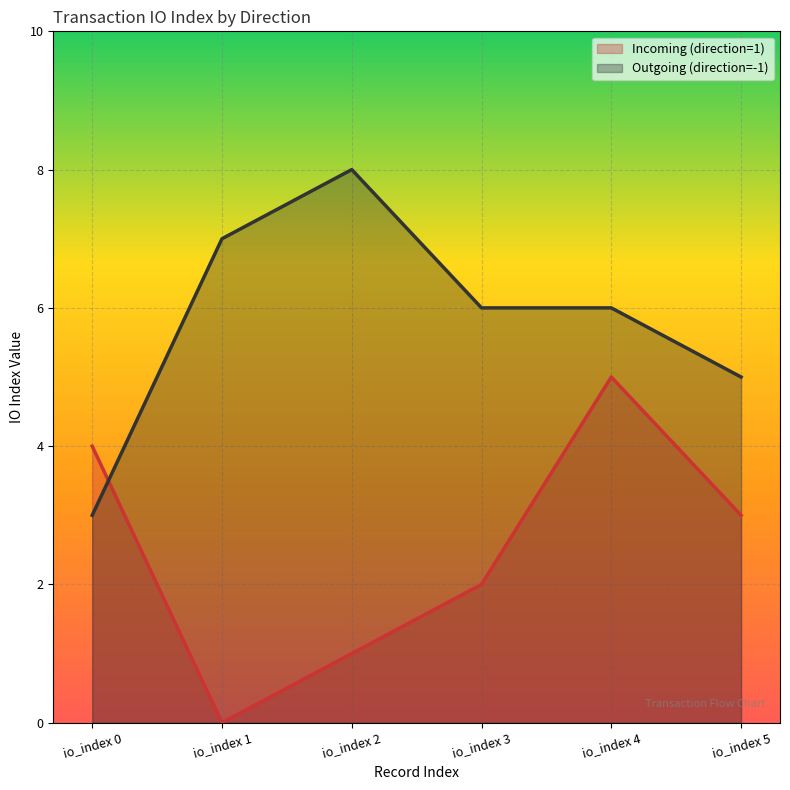

At which category does the chart reach its peak across all series?

io_index 2